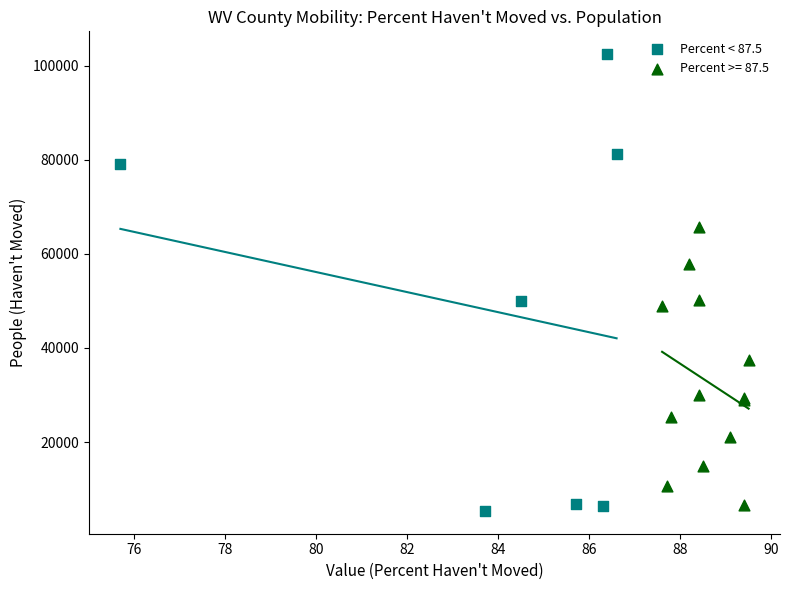

Which series reaches the maximum Y coordinate?

Percent < 87.5